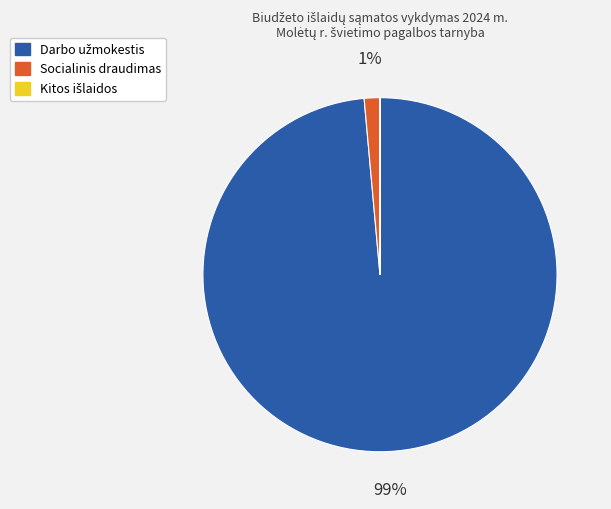

What percentage is the Socialinis draudimas slice, to the nearest percent?

1%